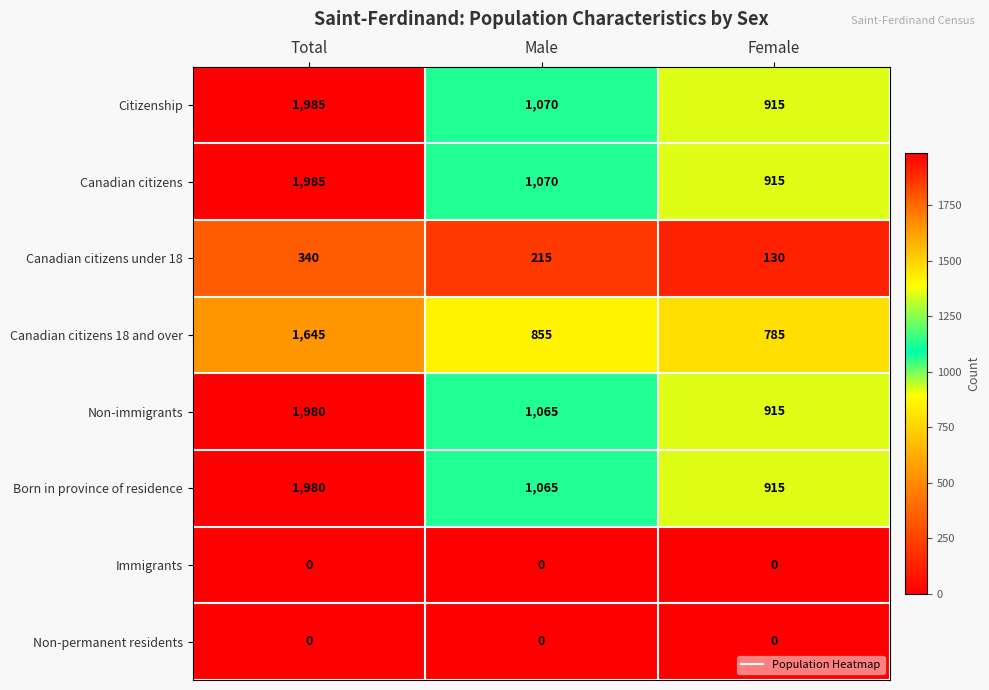

Reading left to right, what are all the values shown in this chart?

Citizenship: Total=1985	Male=1070	Female=915
Canadian citizens: Total=1985	Male=1070	Female=915
Canadian citizens under 18: Total=340	Male=215	Female=130
Canadian citizens 18 and over: Total=1645	Male=855	Female=785
Non-immigrants: Total=1980	Male=1065	Female=915
Born in province of residence: Total=1980	Male=1065	Female=915
Immigrants: Total=0	Male=0	Female=0
Non-permanent residents: Total=0	Male=0	Female=0